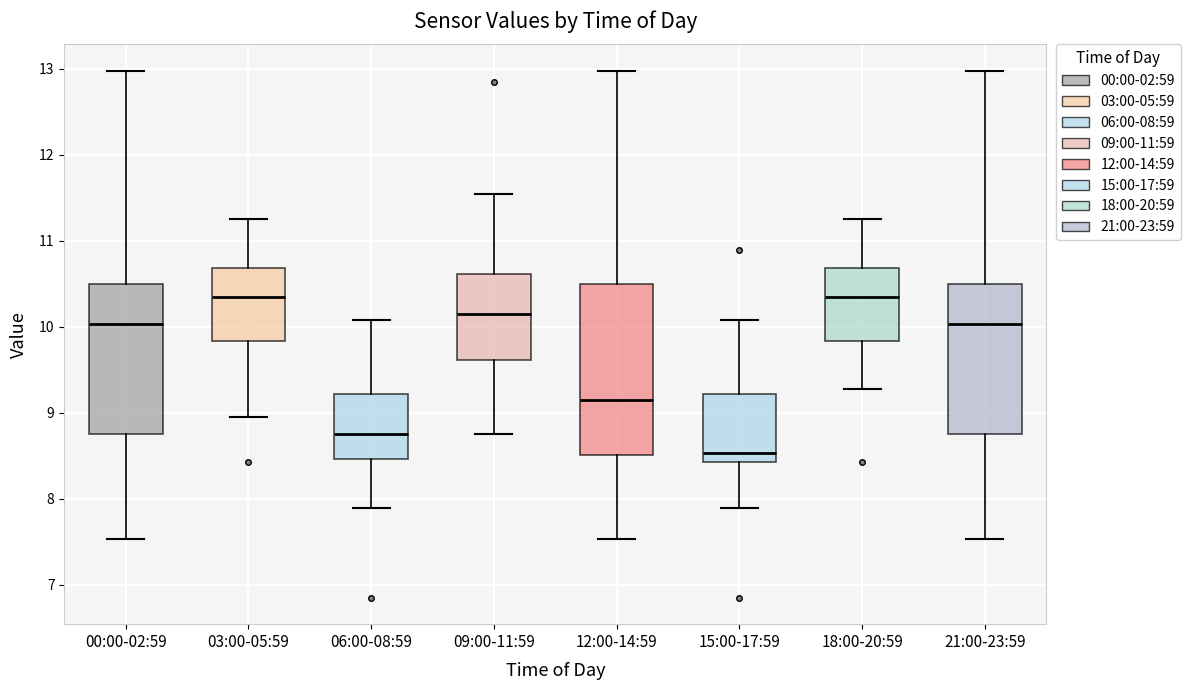

Which box is the tallest, from its lower edge to its upper edge?

12:00-14:59